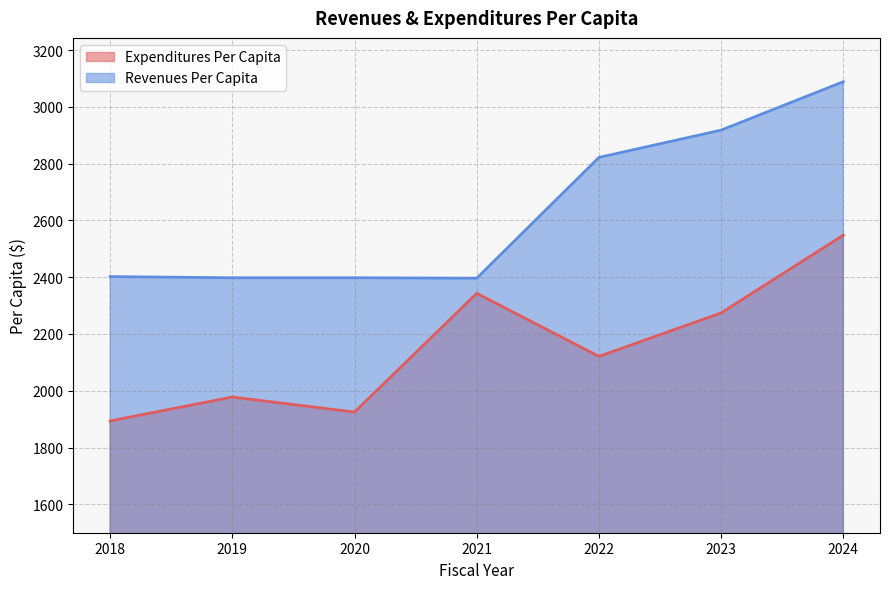

Does the chart have visible grid lines?

Yes